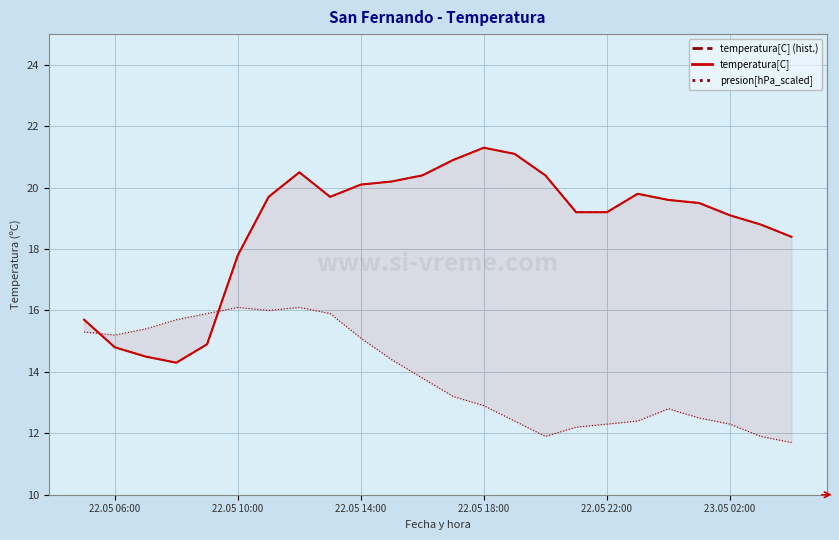

How many data points in presion[hPa_scaled] are less than 13?

11